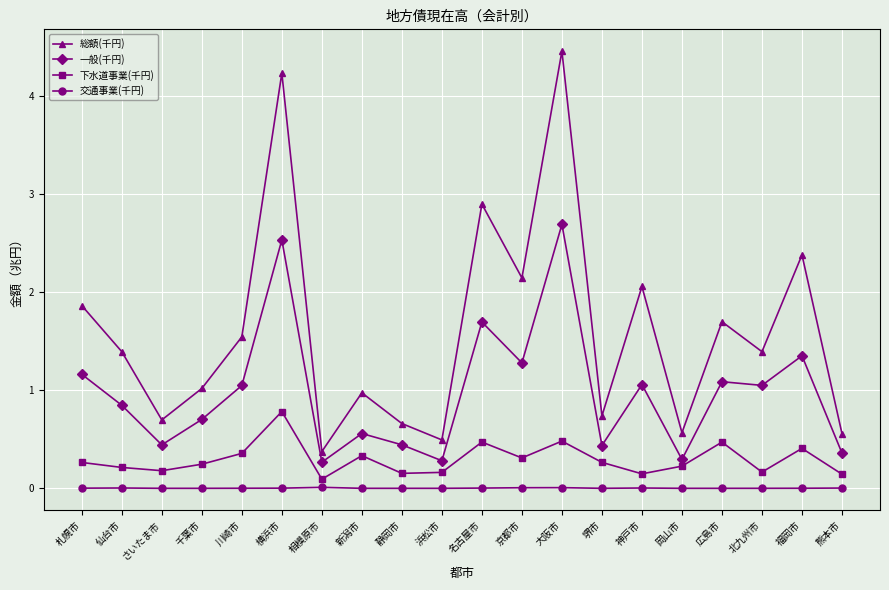

True or false: 一般(千円) and 交通事業(千円) cross at least once.

False